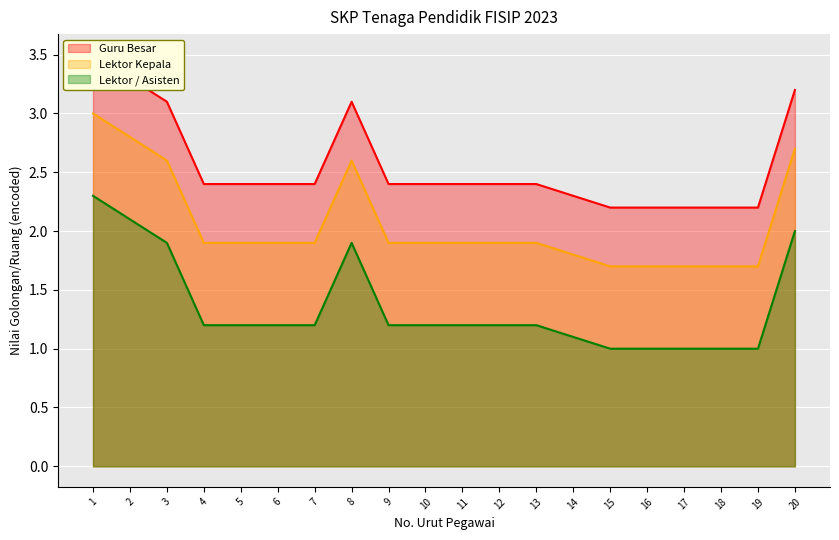

How many lines are shown in the chart?

3